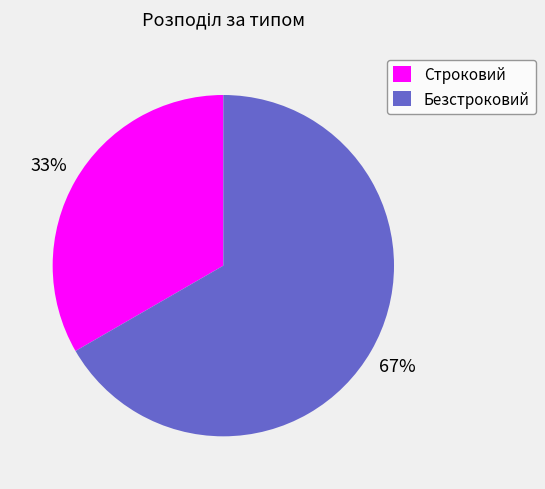

Between Строковий and Безстроковий, which is larger?

Безстроковий